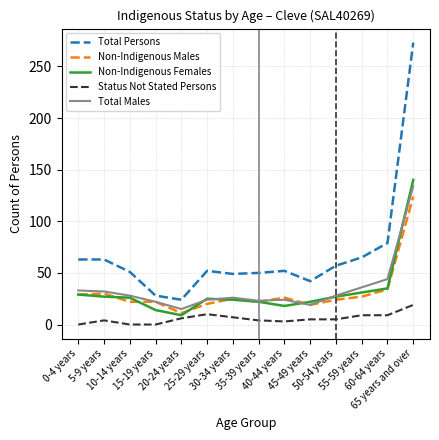

What is the greatest value displayed?

273